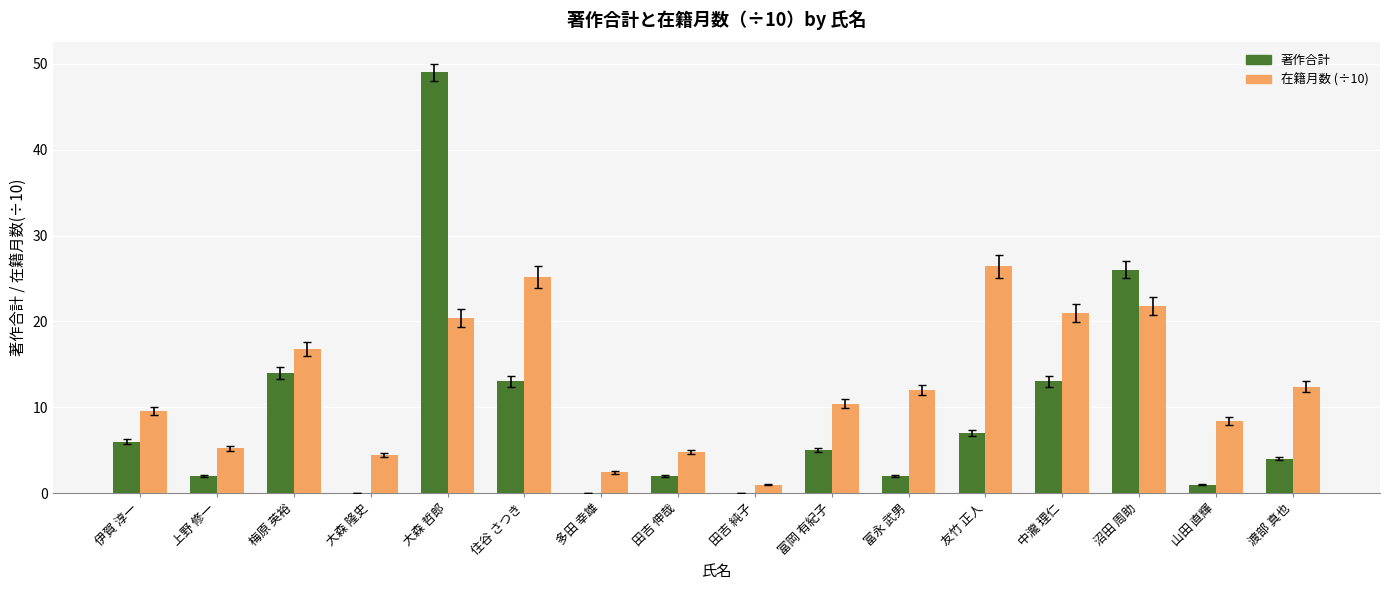

How many categories are shown in the chart?

16